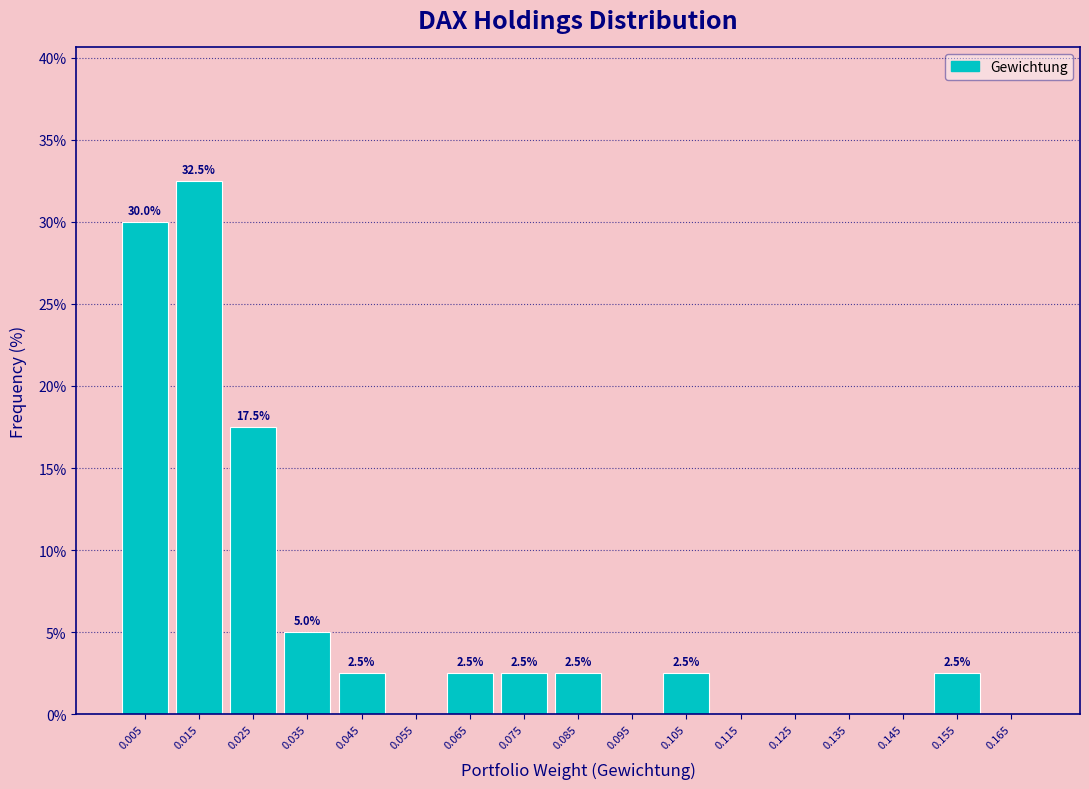

Which range on the x-axis has the tallest bar?

0.01 to 0.02